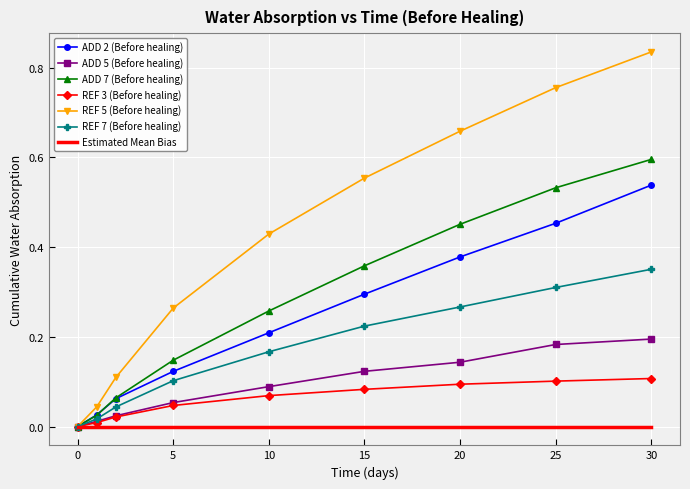

Count the number of data series in this chart.

7